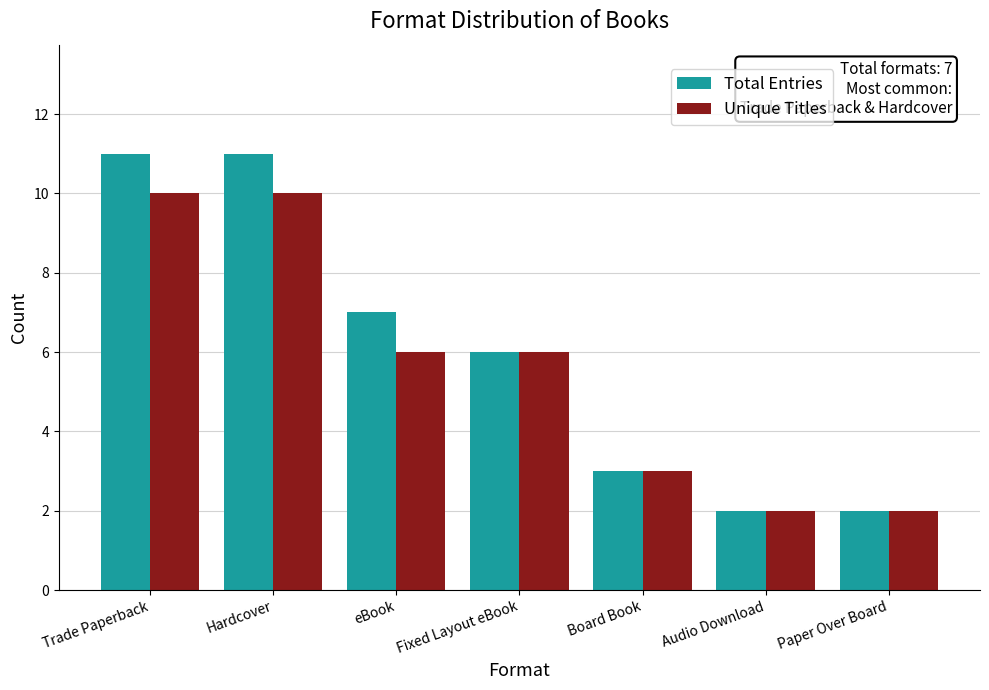

What is the greatest value displayed?

11